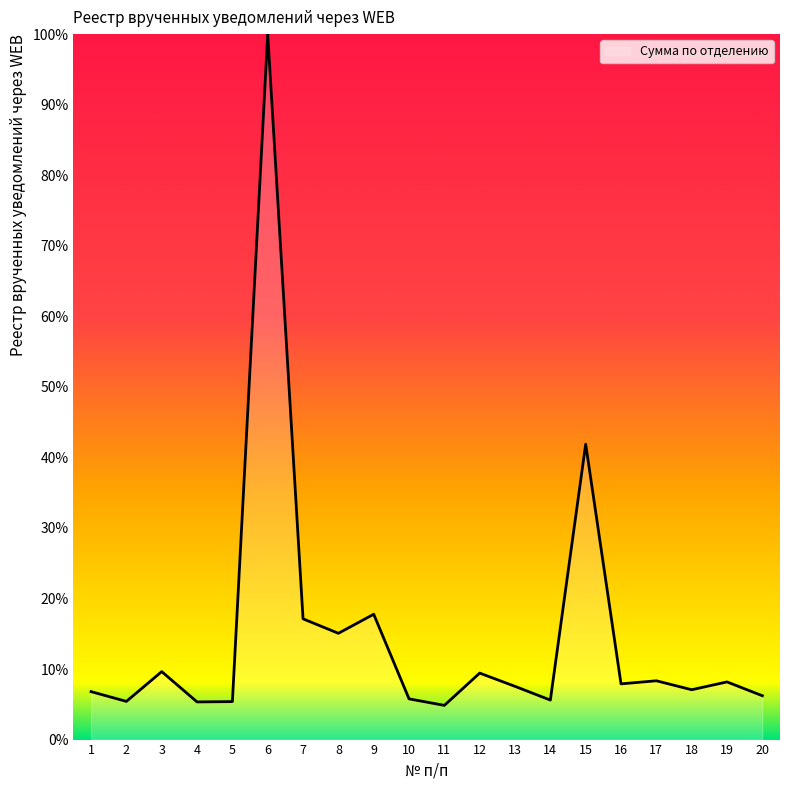

Which has a higher value, 10 or 9?

9